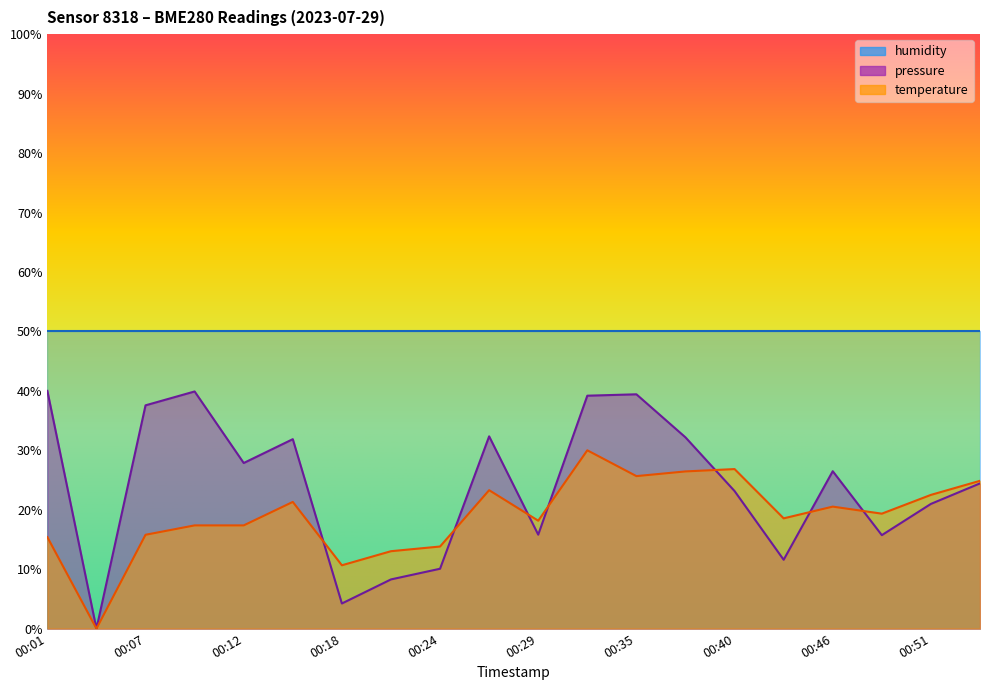

At which category is the sum across all series the highest?

00:32